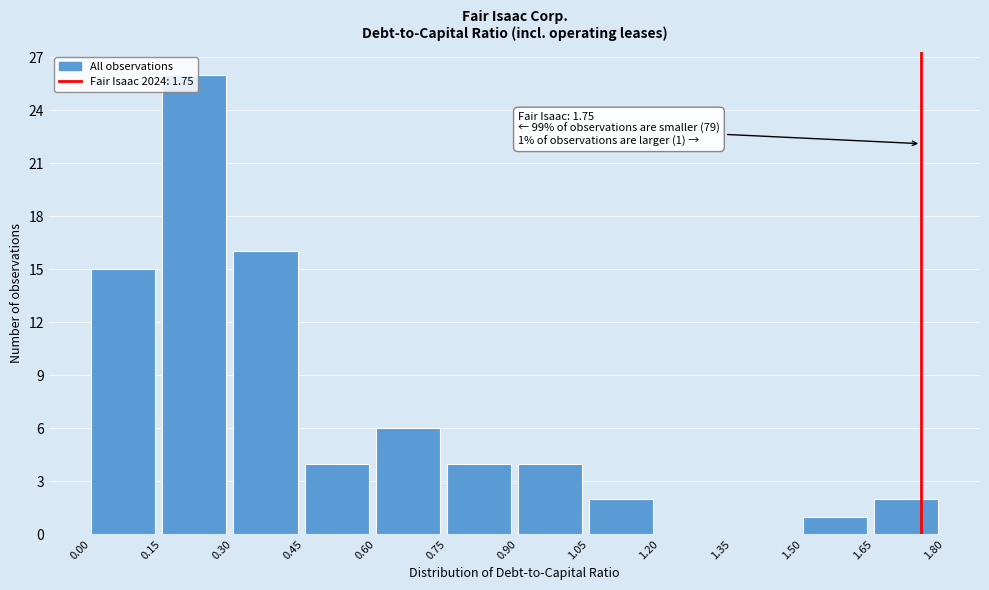

Which range on the x-axis has the tallest bar?

0.15 to 0.30